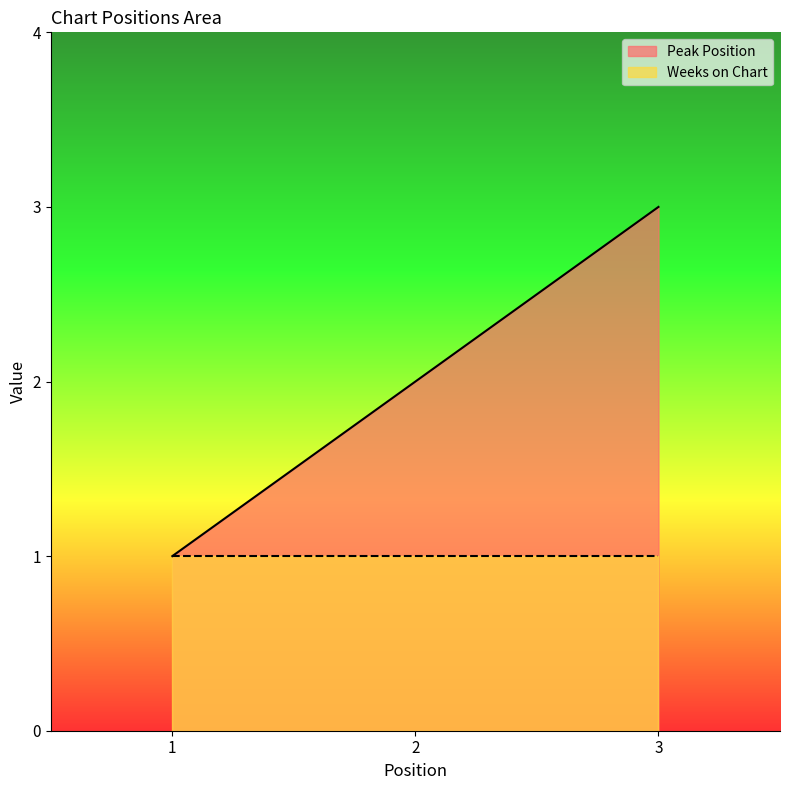

What is the sum of the values at 3 and 2?

5